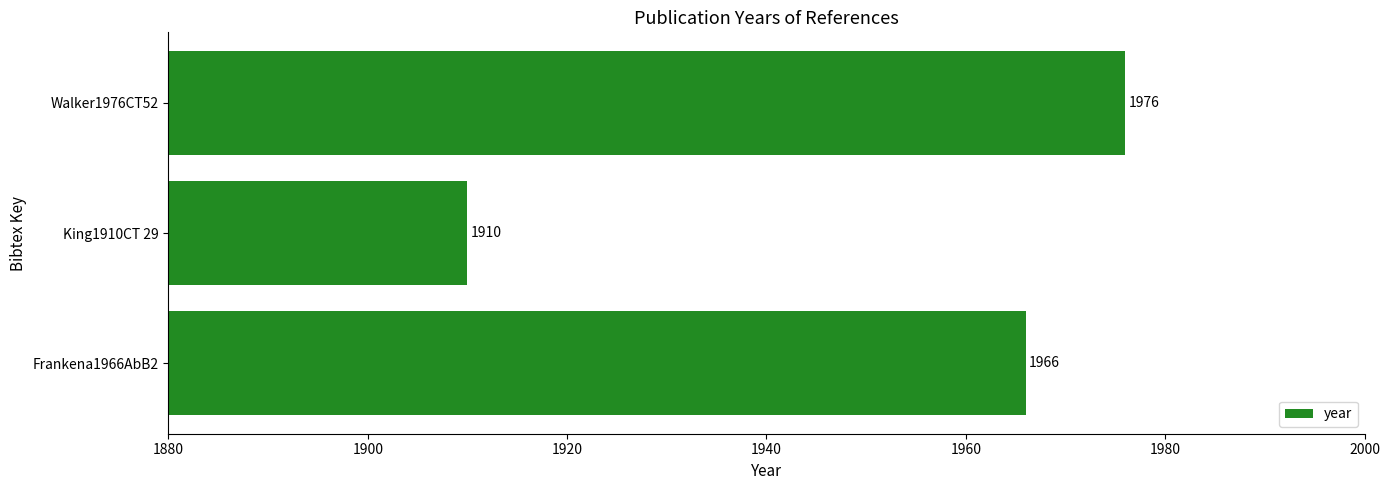

True or false: the data shows 1910 at King1910CT 29.

True